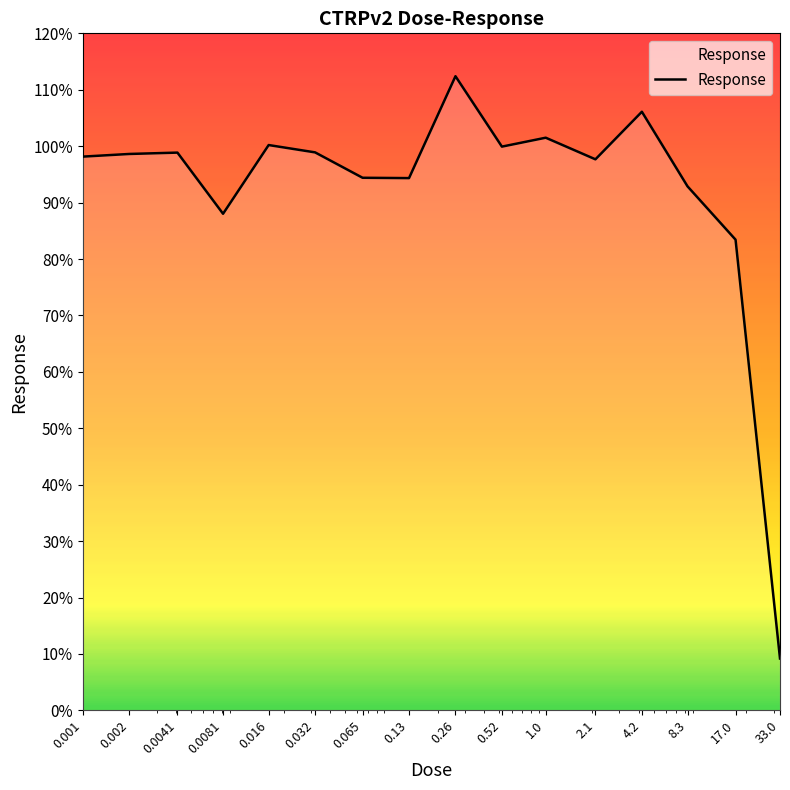

What is the difference between the maximum and minimum values?

103.2